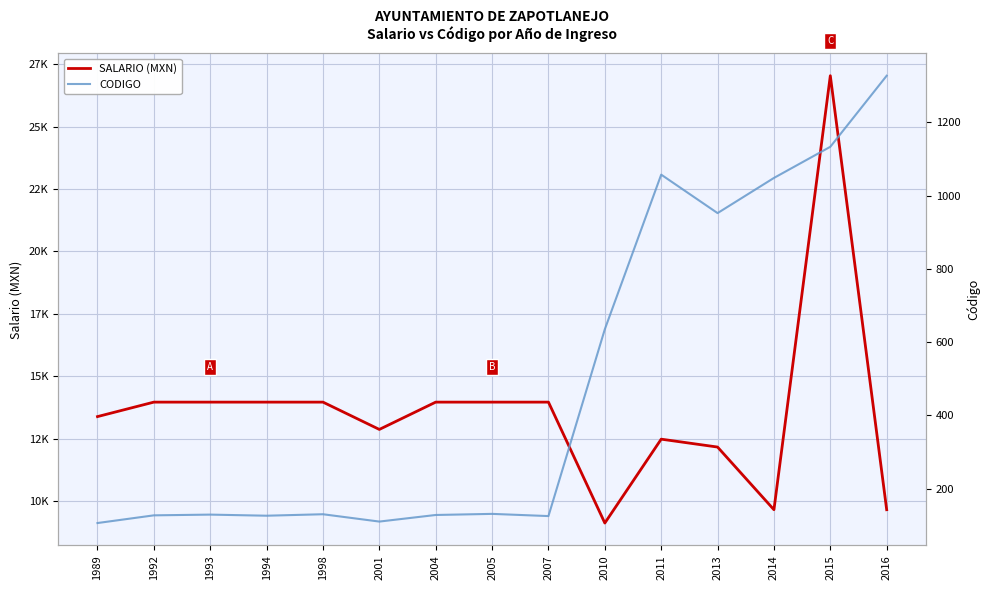

Is it true that SALARIO (MXN) equals 7151 at 1989?

False